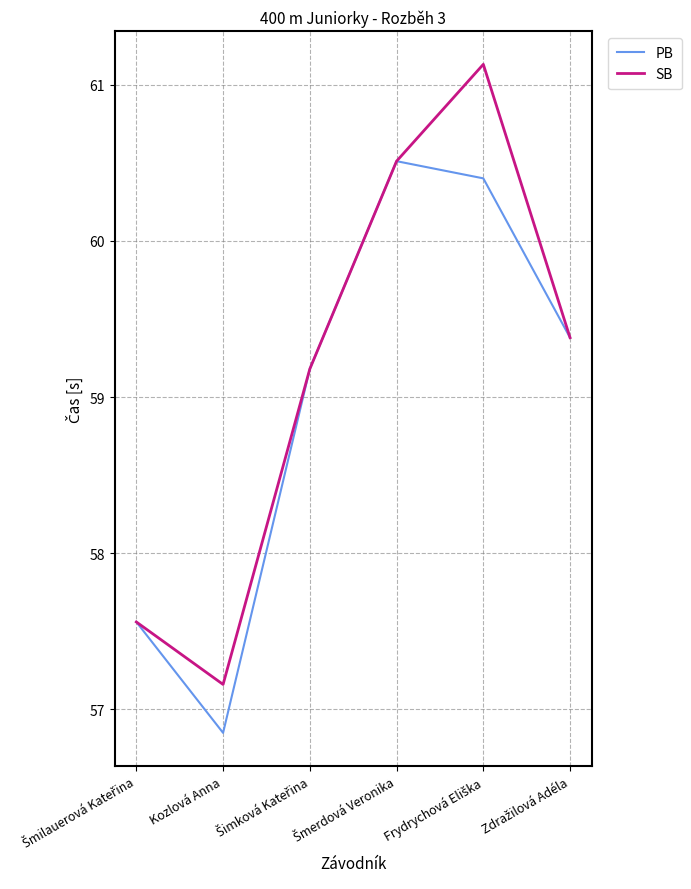

Count the number of categories in the chart.

6